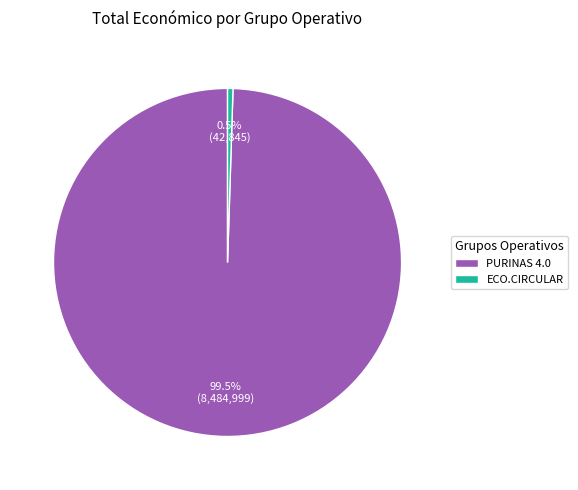

Does PURINAS 4.0 represent more than half of the total?

Yes